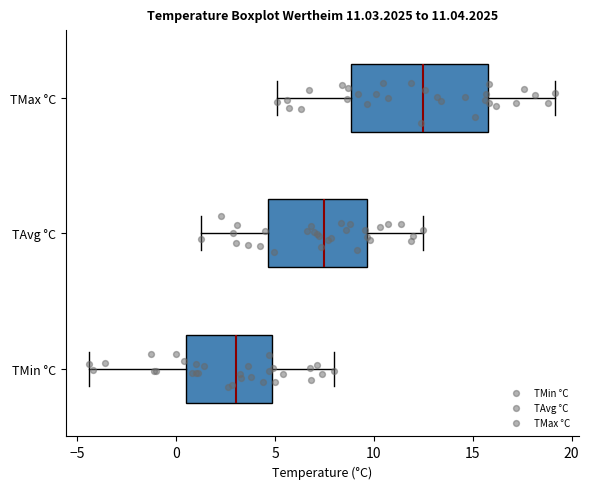

Where is the left edge of the box for TMin °C on the x-axis? The values are not printed on the chart, so give them approximately, as read against the axis.

0.5